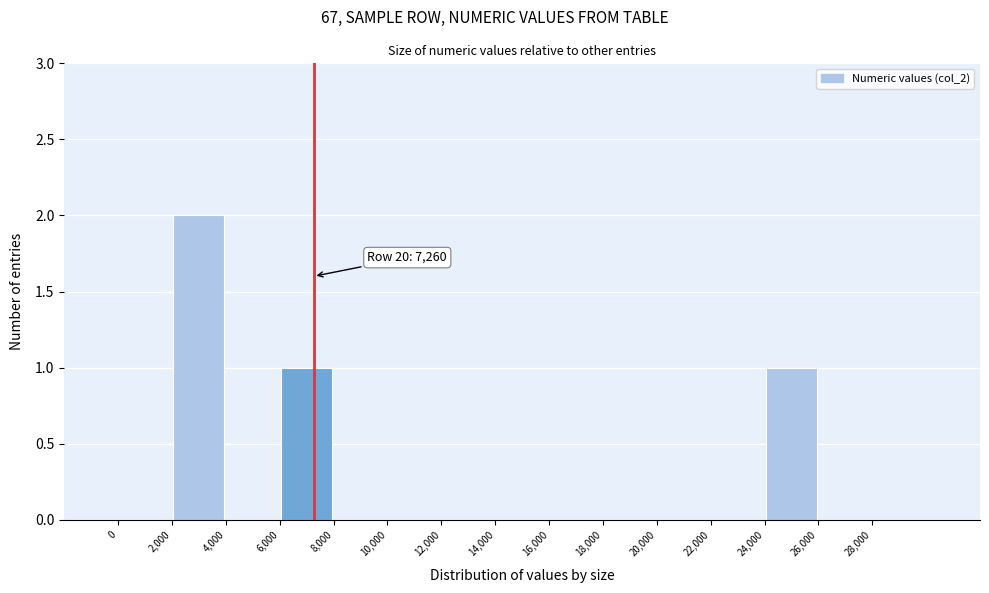

Over which range of the x-axis is the bar tallest?

2000 to 4000